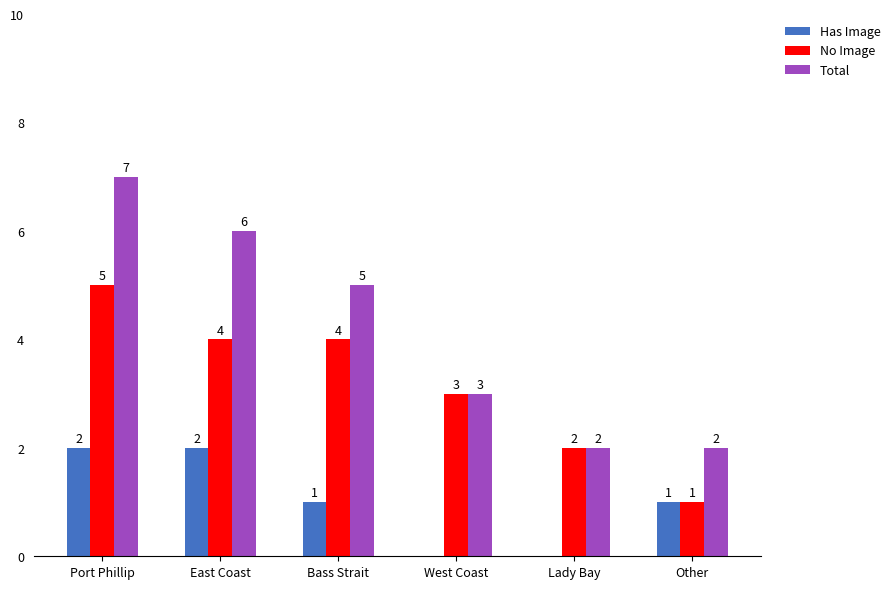

What is the sum of all Has Image values?

6